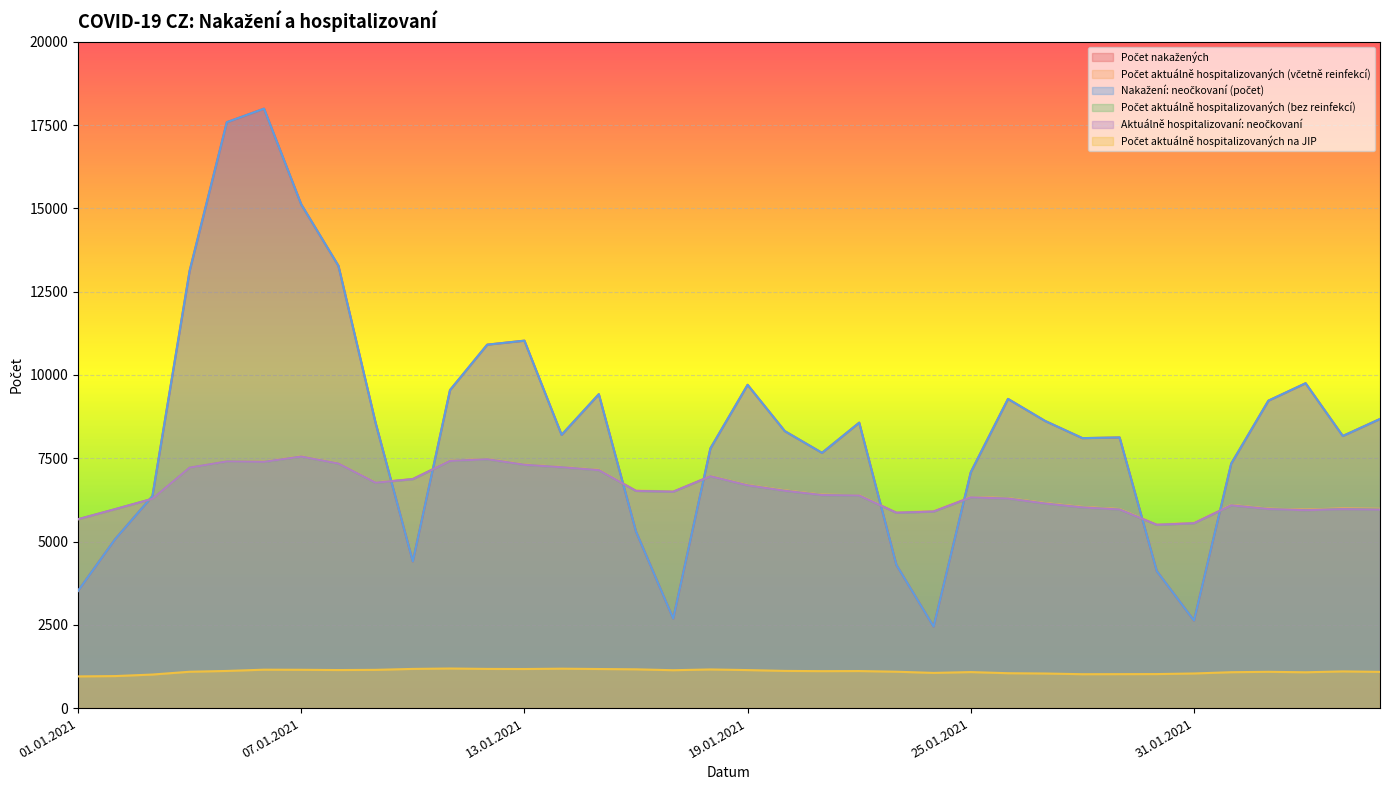

Is it true that Počet nakažených equals 19753 at 13.01.2021?

False